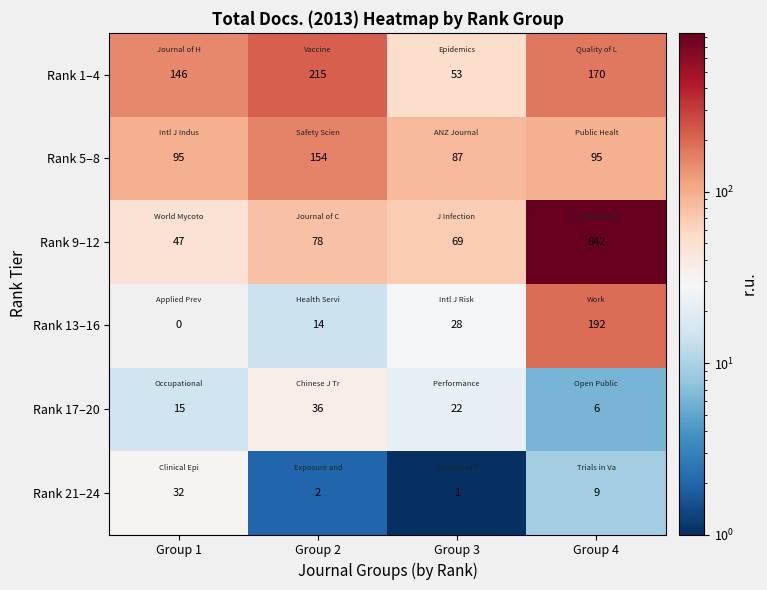

What is the average value of the Rank 17–20 series?

20